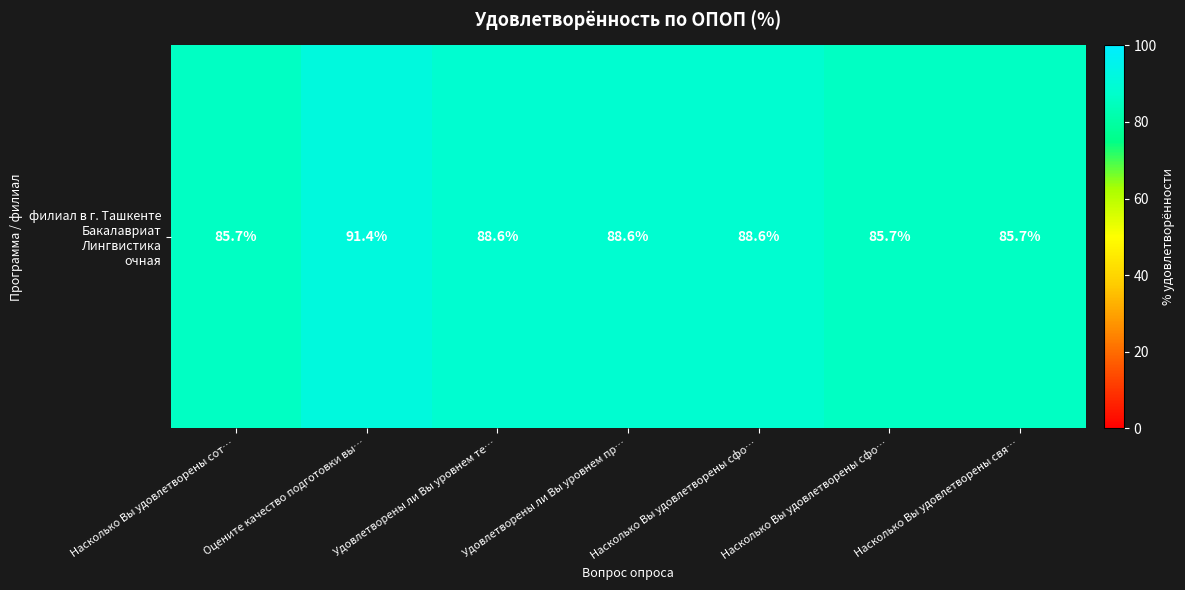

At which label is the value closest to 88?

Удовлетворены ли Вы уровнем те…